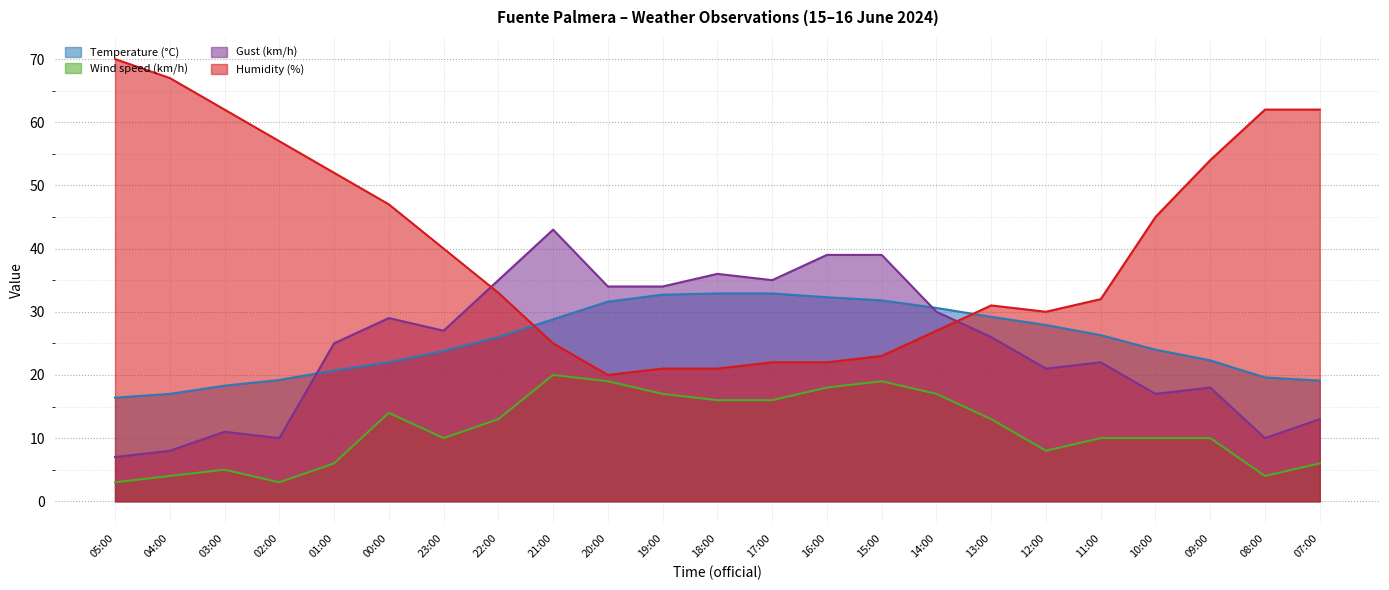

Which series has the largest range (max minus min)?

Humidity (%)